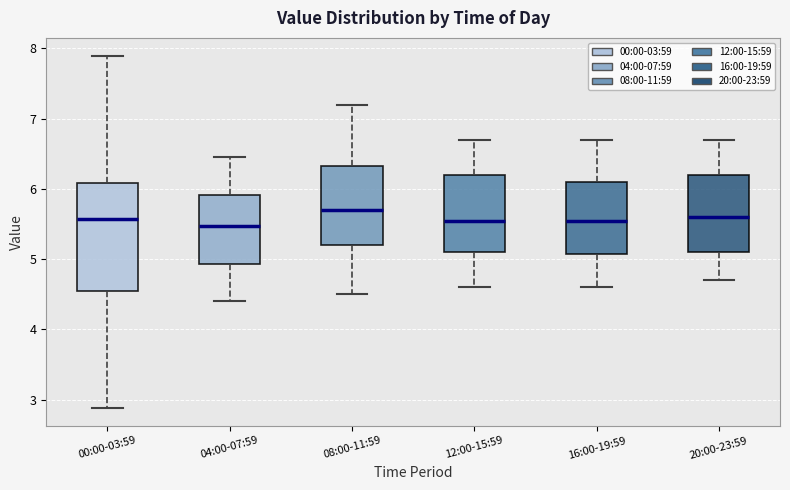

Where is the lower edge of the box for 04:00-07:59 on the y-axis? The values are not printed on the chart, so give them approximately, as read against the axis.

4.9